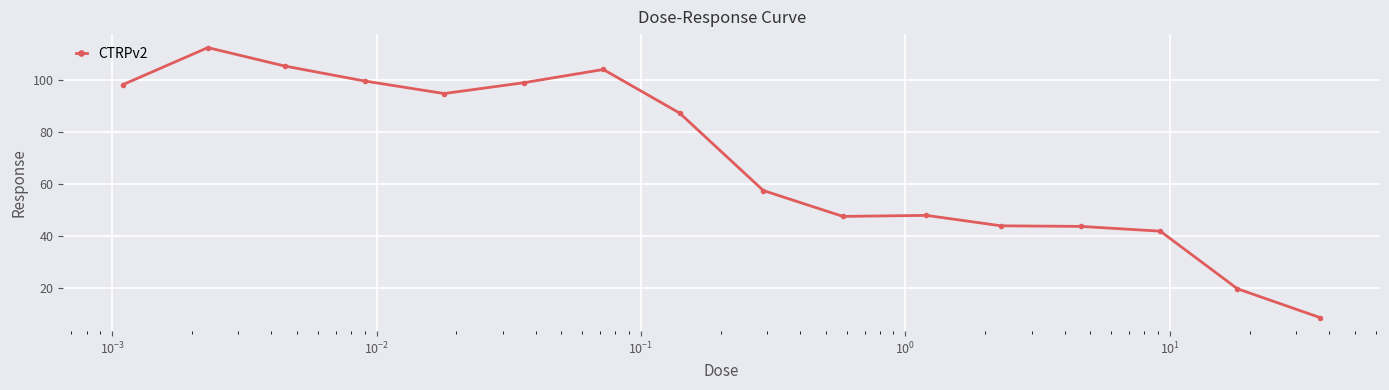

What is the minimum value shown in the chart?

8.6